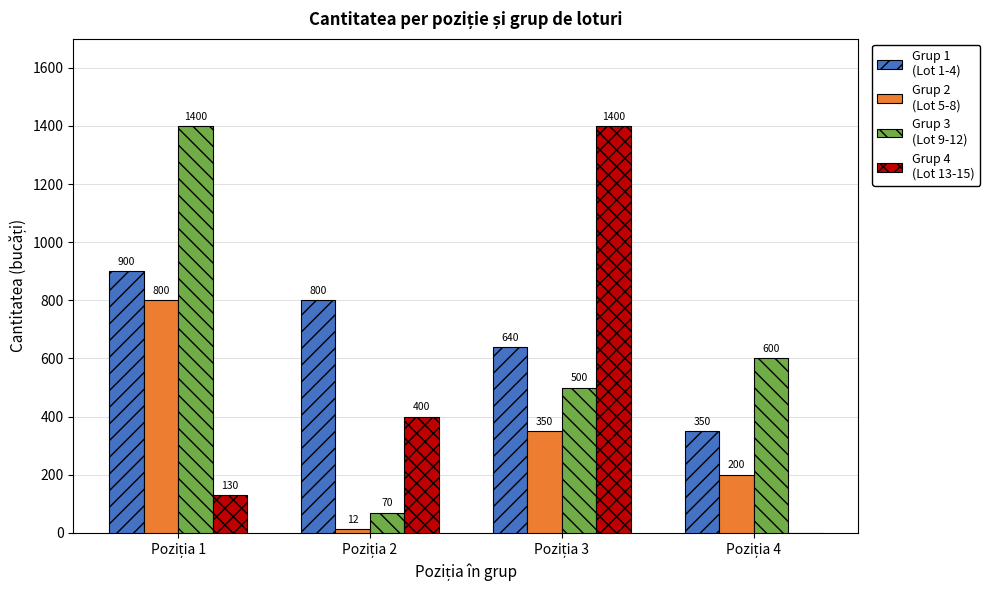

What is the maximum value shown in the chart?

1400